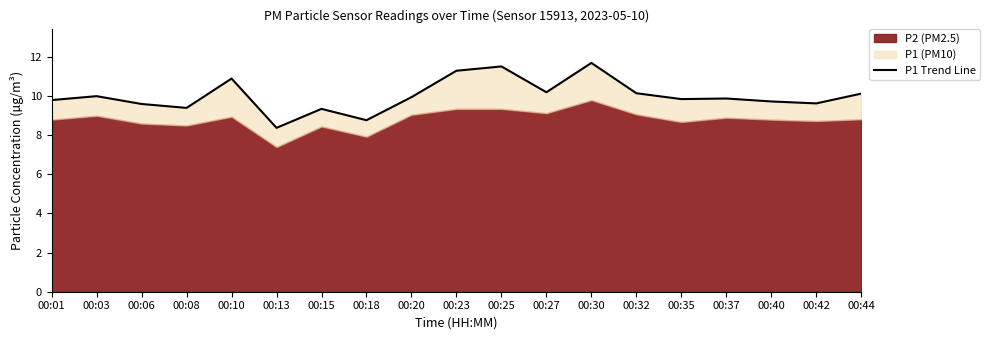

What is the average value?

10.0